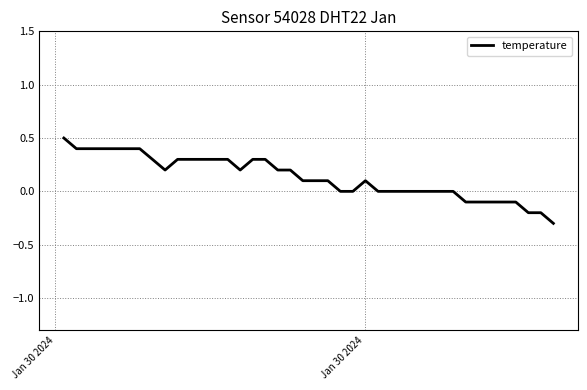

What is the difference between the maximum and minimum values?

0.8